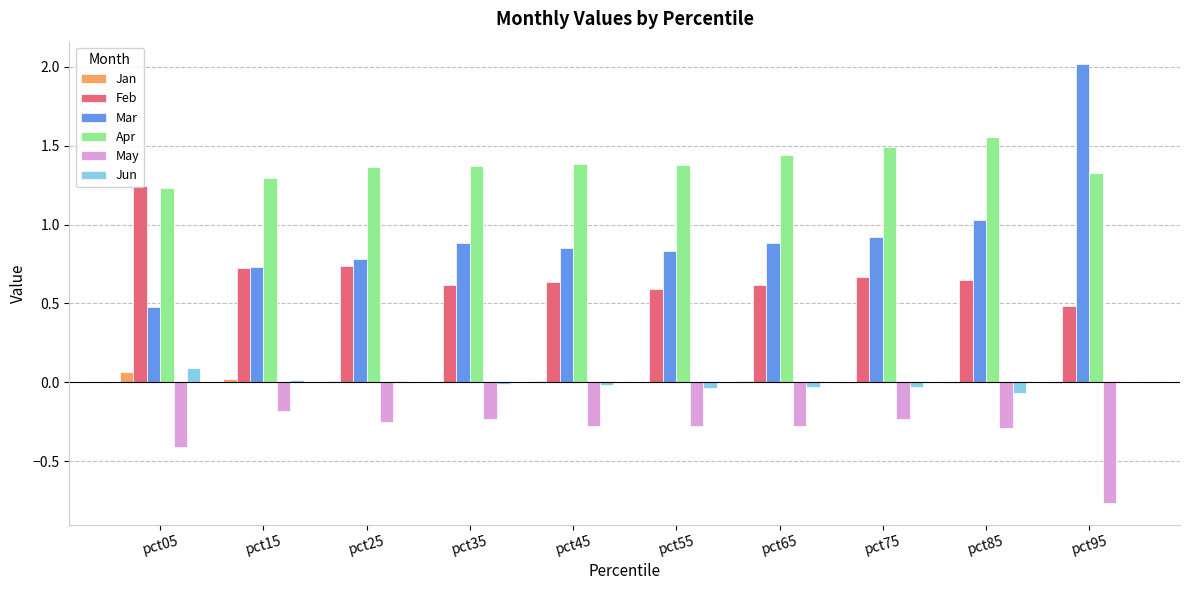

Which series has the largest total across all categories?

Apr